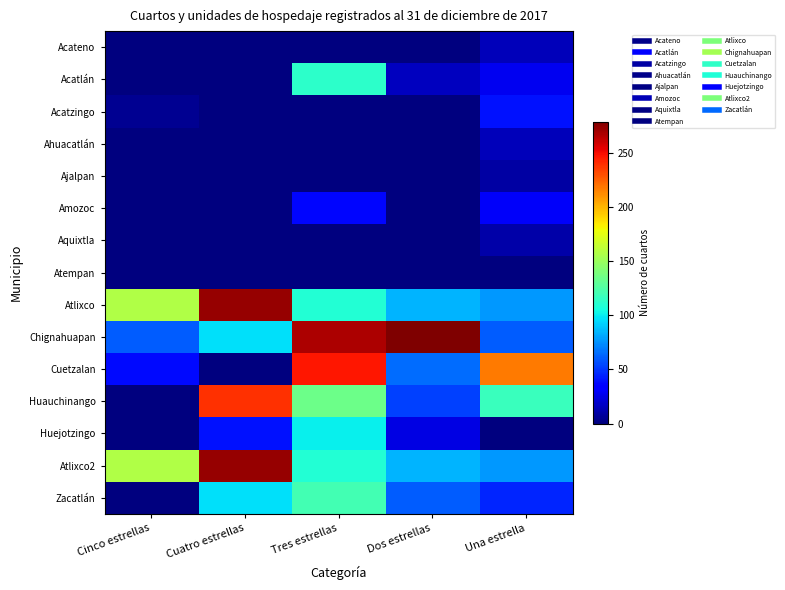

Rank the series by their maximum value, from lowest to highest.

Atempan, Ajalpan, Aquixtla, Acateno, Ahuacatlán, Amozoc, Acatzingo, Huejotzingo, Acatlán, Zacatlán, Huauchinango, Cuetzalan, Atlixco, Atlixco2, Chignahuapan